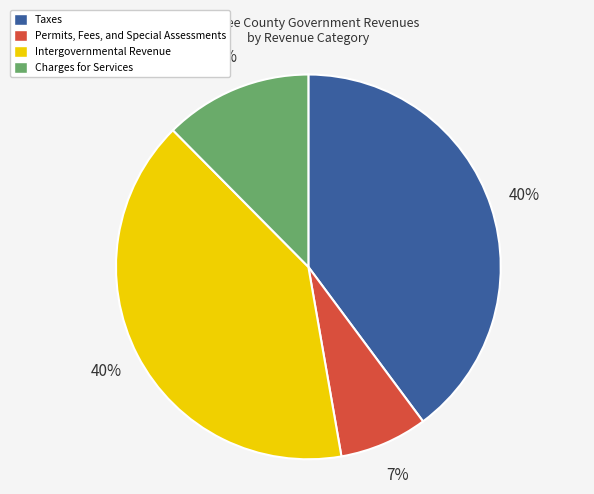

Does any single category account for the majority?

No